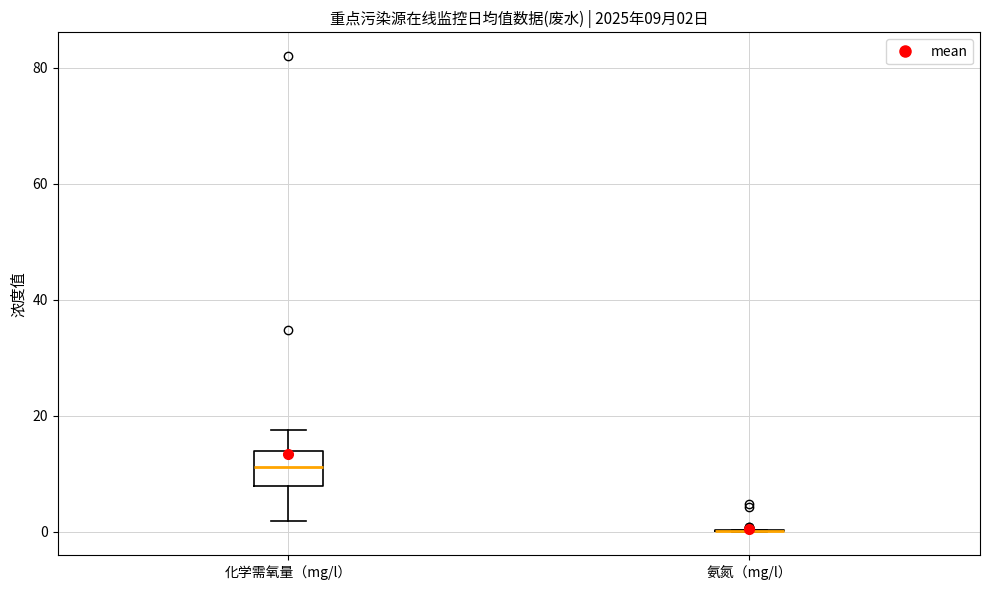

Which box is the tallest, from its lower edge to its upper edge?

化学需氧量（mg/l）